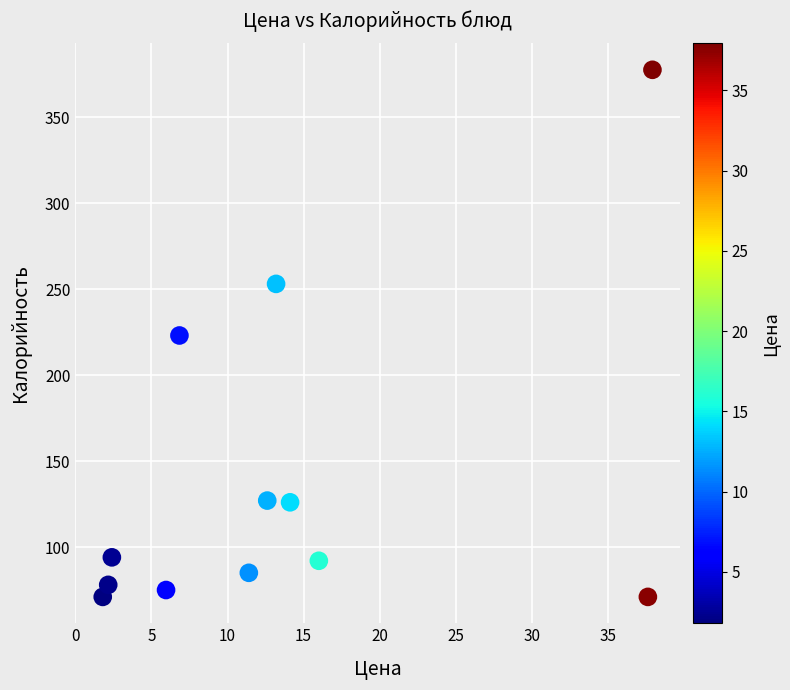

What is the range of X values (max minus min)?

36.1